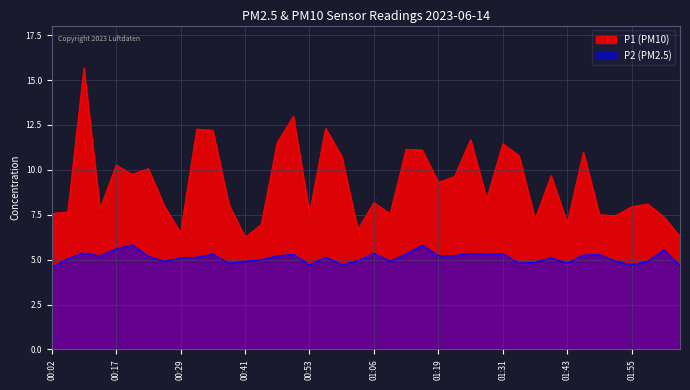

What is the value of the P1 point at the 8th from the left?

8.0